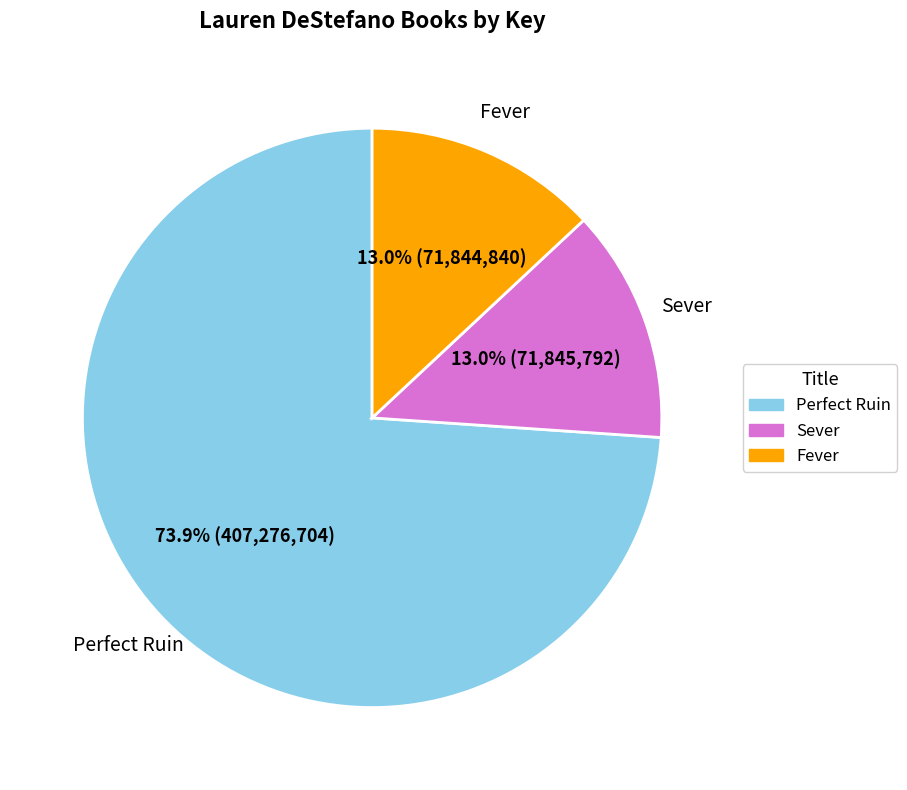

The Fever slice represents 1% of the pie. True or false?

False